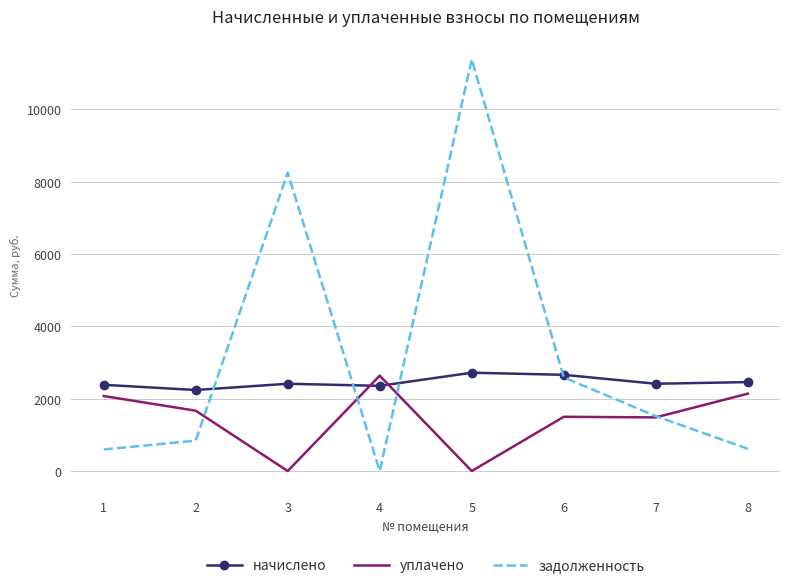

Is the value of уплачено at 2 greater than the value of задолженность at 6?

No